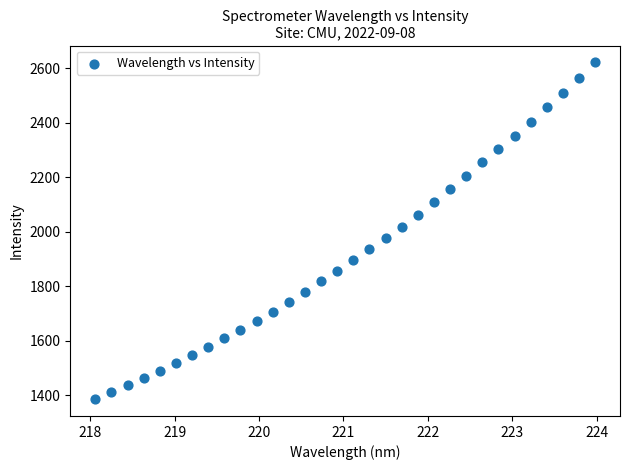

What is the range of X values (max minus min)?

5.9